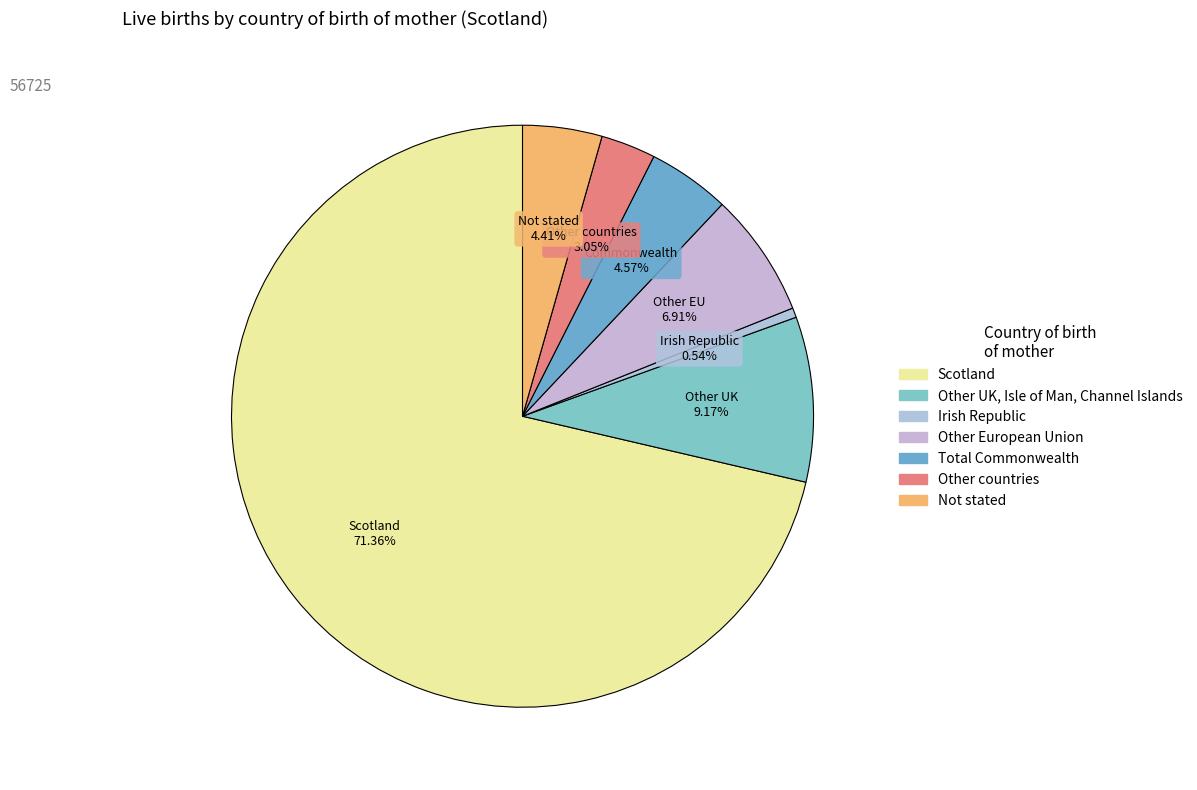

What percentage is the Other UK, Isle of Man, Channel Islands slice, to the nearest percent?

9%